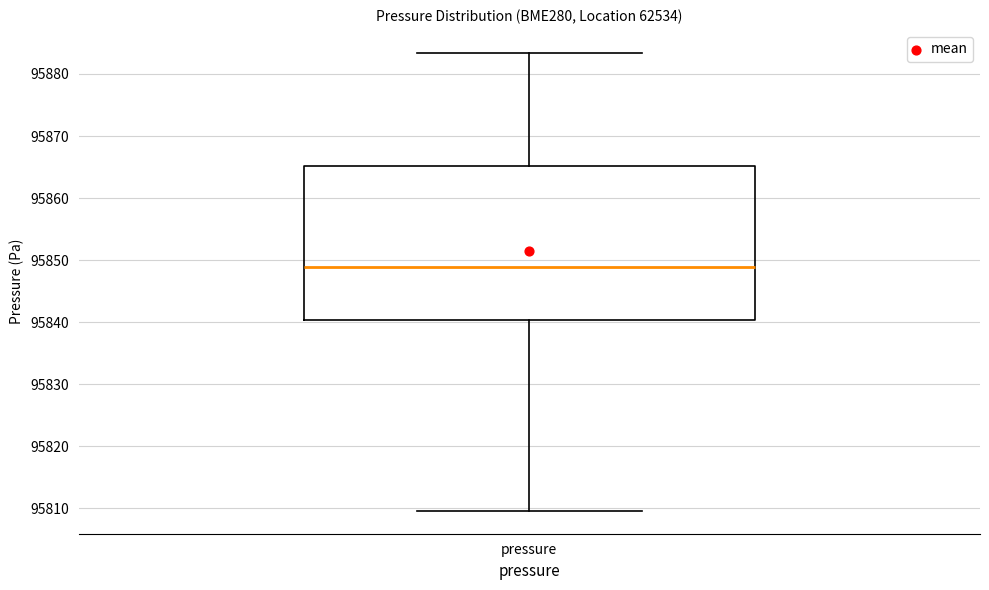

Transcribe this box plot: give where the median line is, the range the box spans, and where the two whiskers end, as read against the y-axis. The values are not printed on the chart, so give them approximately, as read against the axis.

median 95849, box 95840 to 95865, whiskers 95810 to 95883